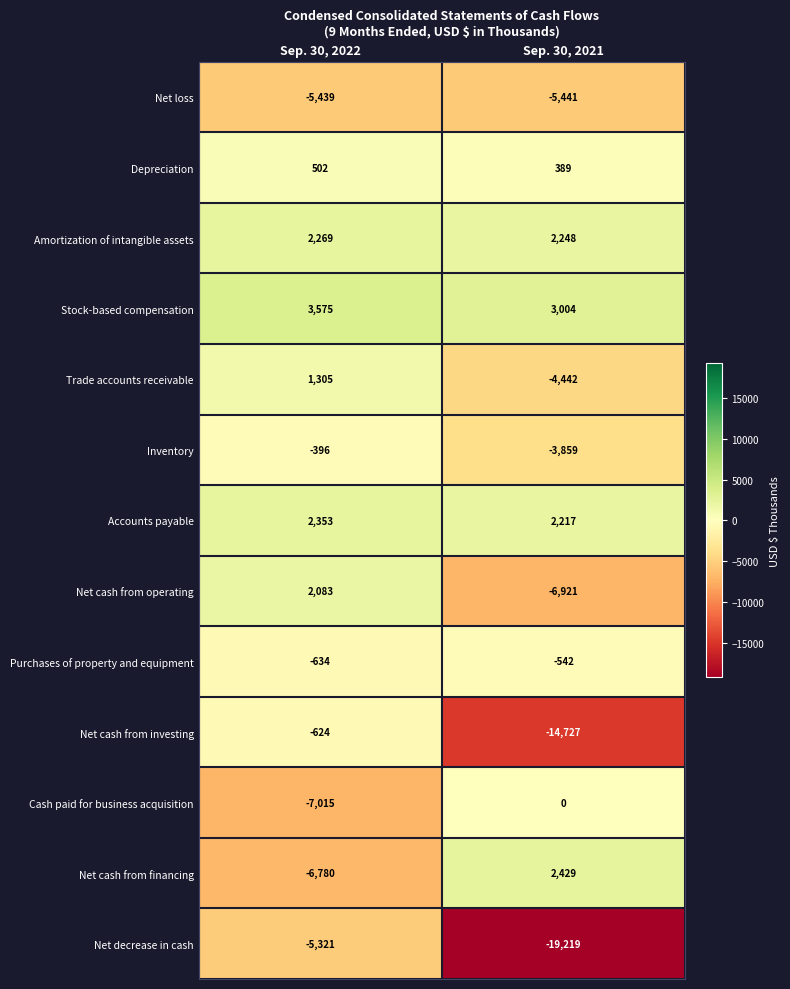

What is the difference between the maximum and minimum values in the Amortization of intangible assets series?

21